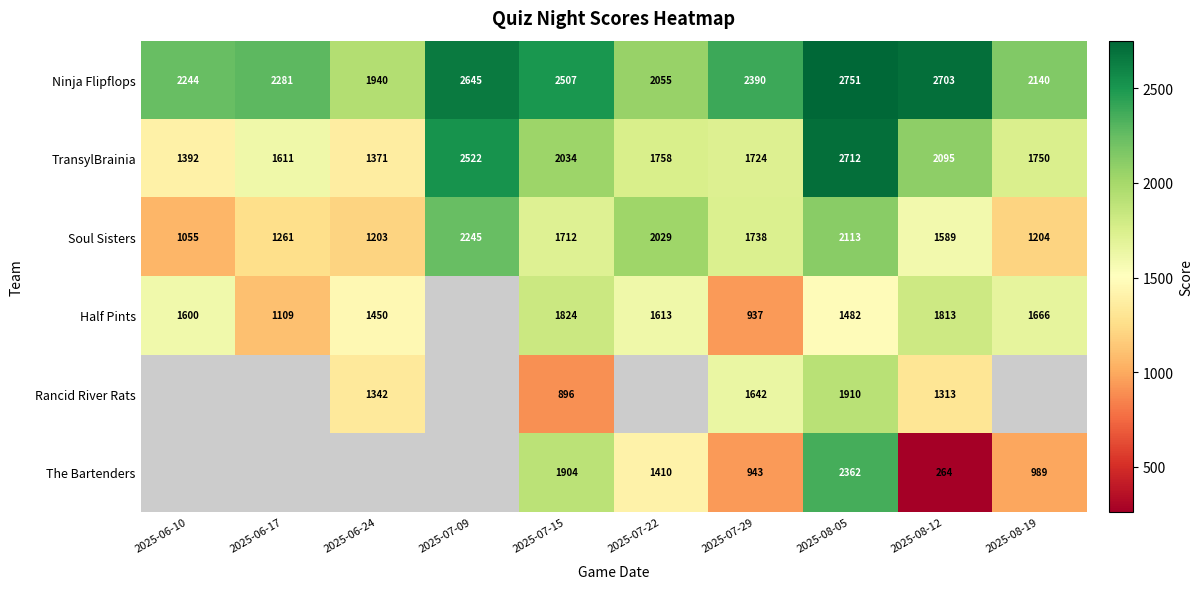

What is the sum of the The Bartenders values at 2025-07-22 and 2025-08-05?

3772